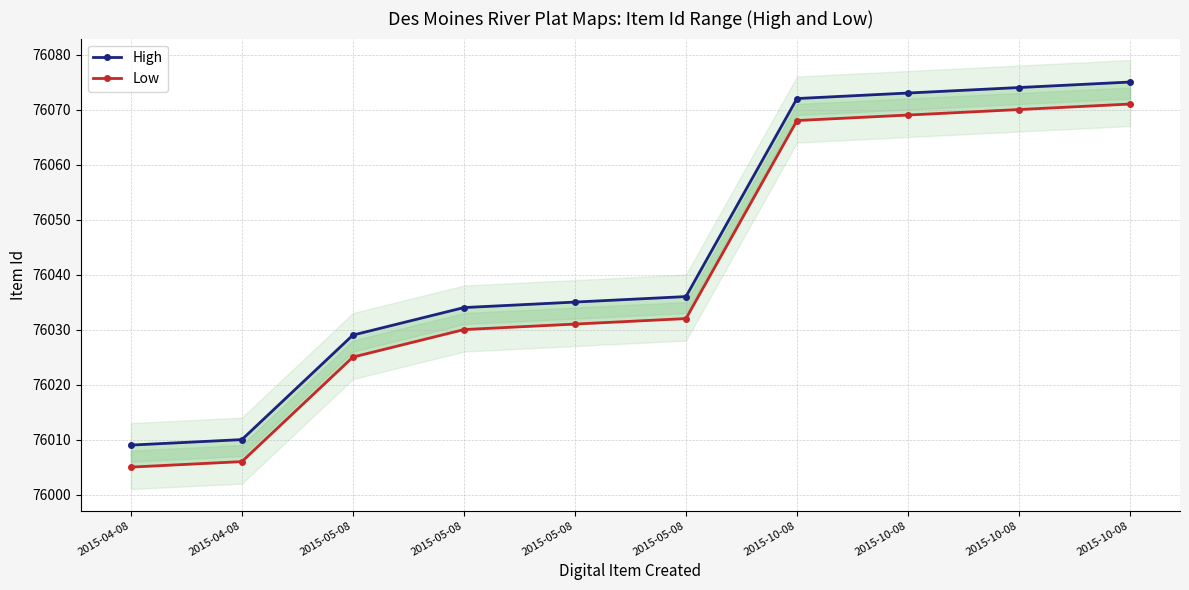

What is the highest value of the High series?

76075